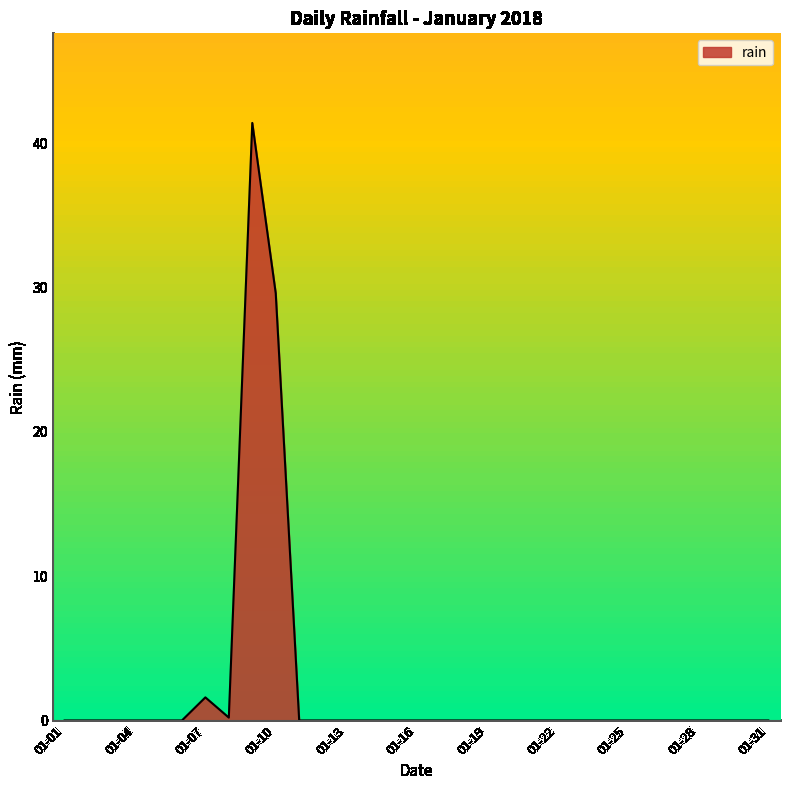

What is the maximum value shown in the chart?

41.4